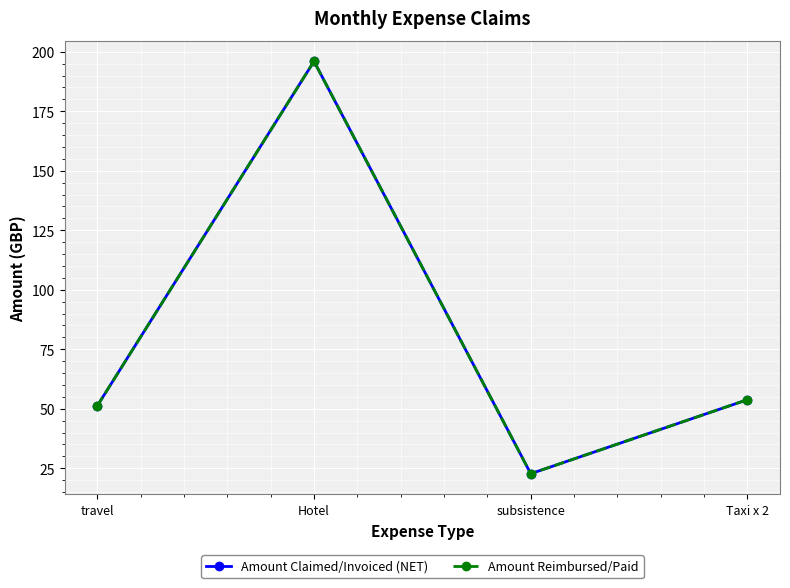

What is the approximate value of Amount Reimbursed/Paid at Taxi x 2?

53.8